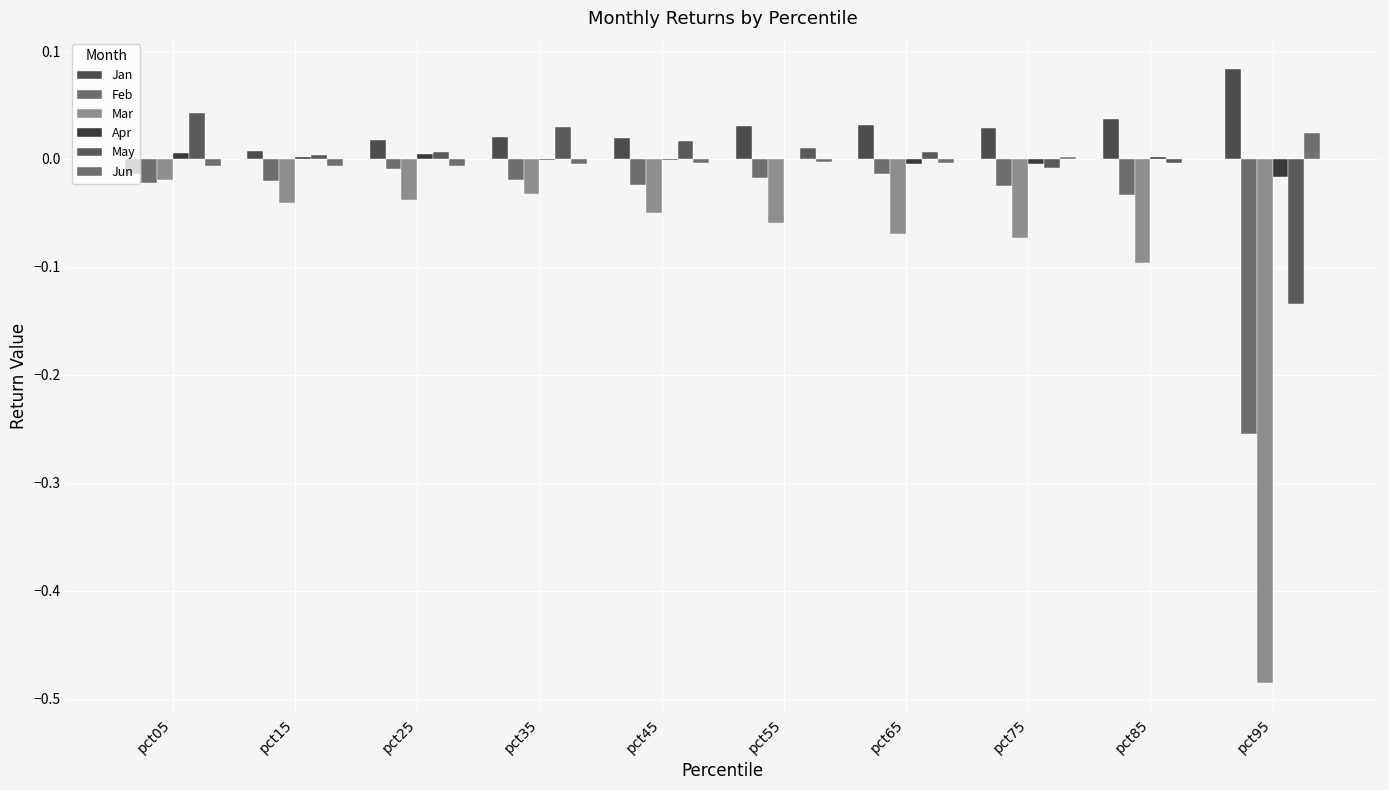

What is the maximum value shown in the chart?

0.1